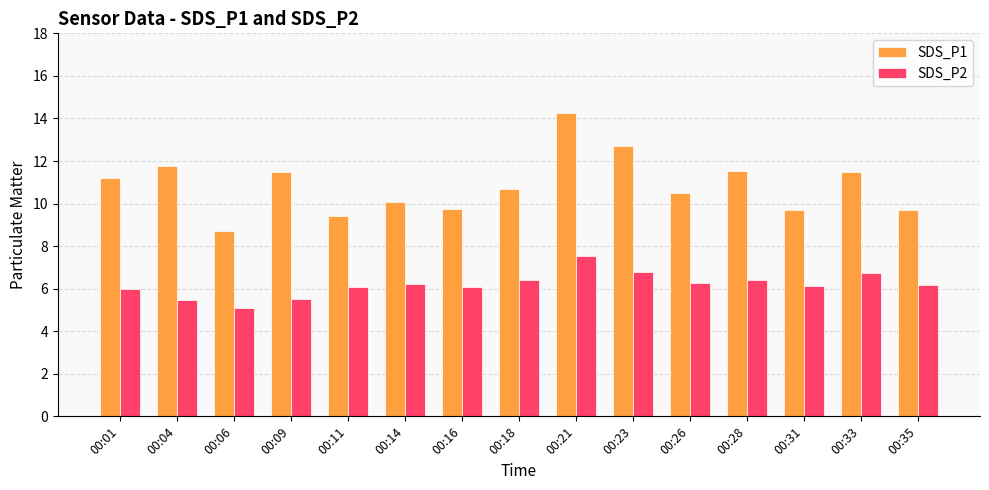

What is the approximate value of SDS_P2 at 00:16?

6.1